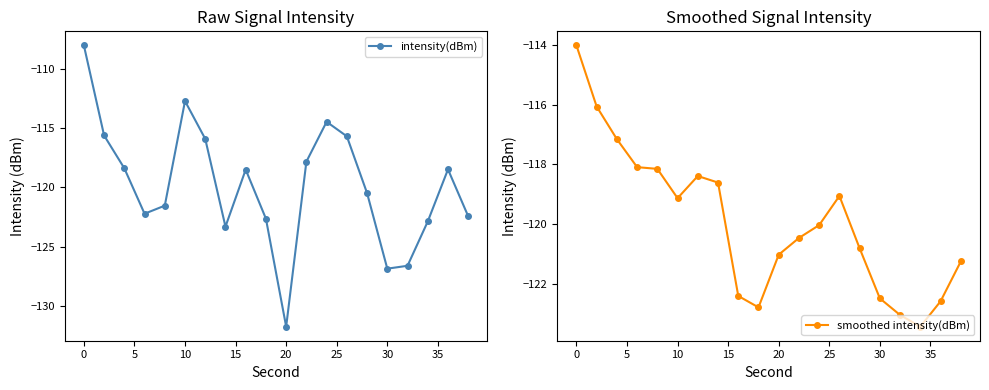

How many values in the smoothed intensity(dBm) series are below -120?

11